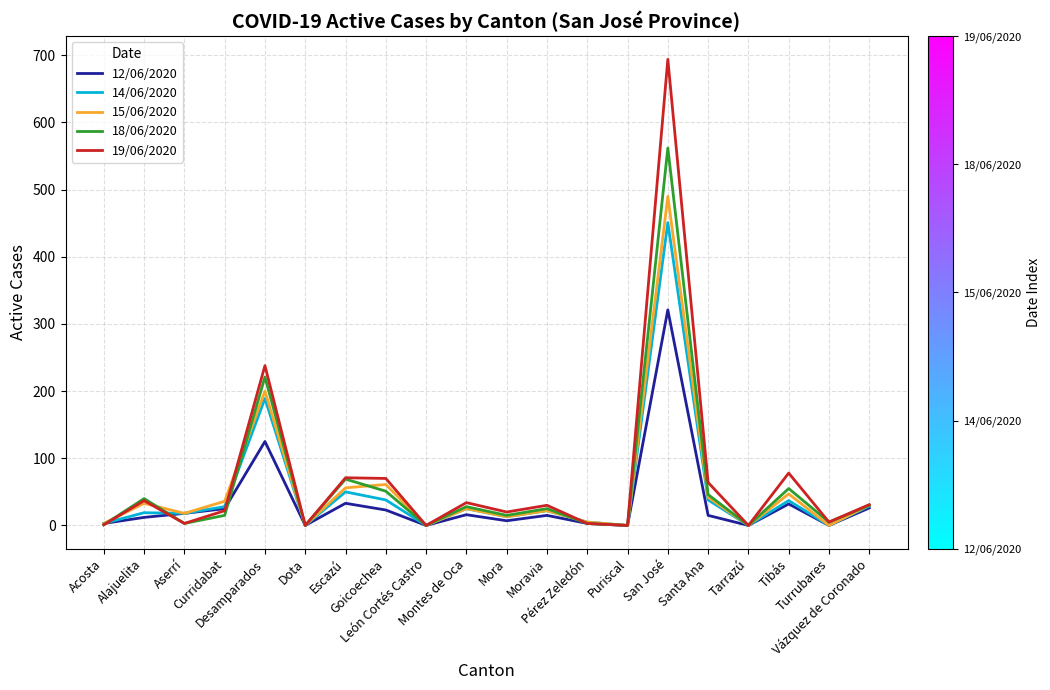

Which series has the widest spread of values?

19/06/2020